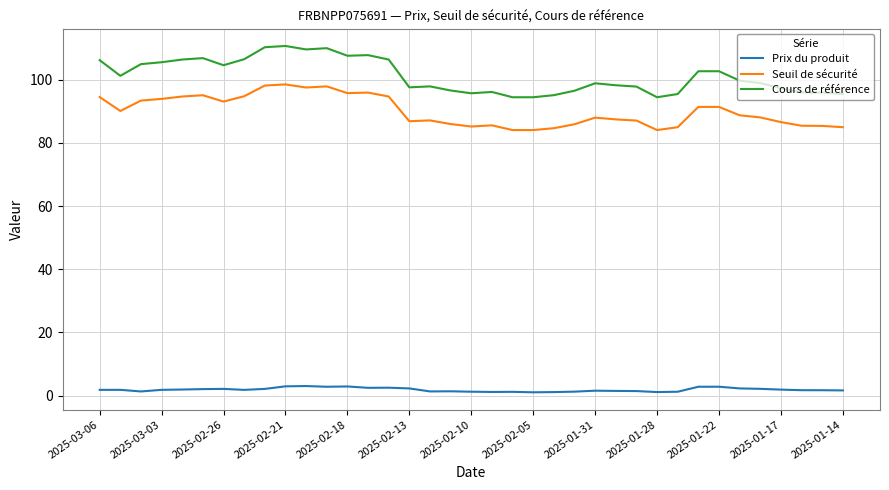

True or false: Prix du produit and Cours de référence intersect in this chart.

False